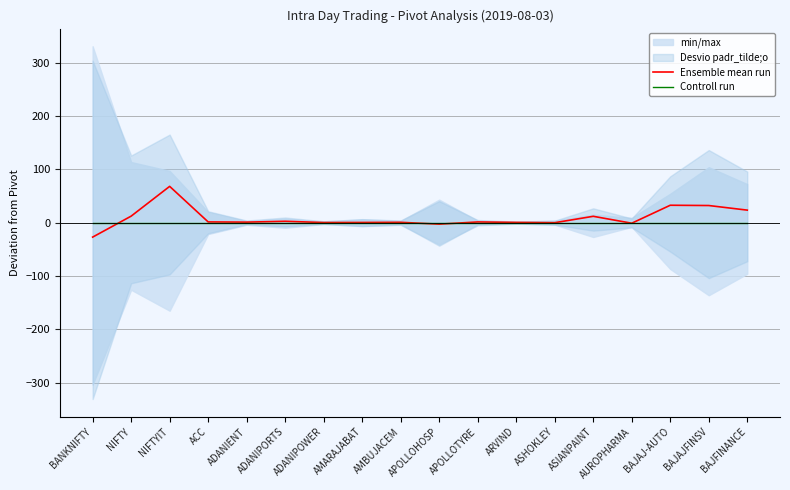

Where is Ensemble mean run nearest to the value 20?

BAJFINANCE